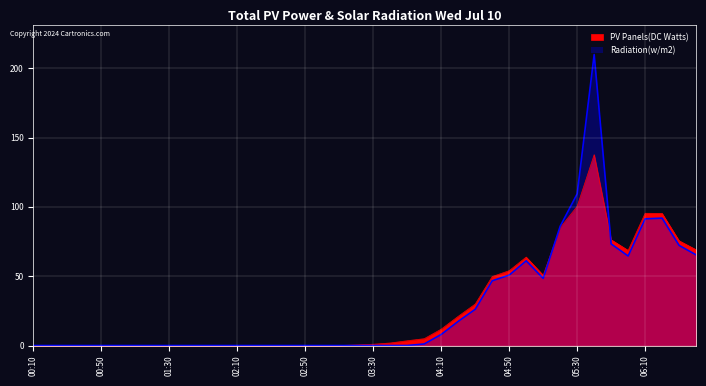

Reading left to right, extract all data points from this chart.

PV Panels(DC Watts): 0.0	0.0	0.0	0.0	0.0	0.0	0.0	0.0	0.0	0.0	0.0	0.0	0.0	0.0	0.0	0.0	0.0	0.0	0.0	0.5	0.9	1.8	3.5	5.0	11.8	21.1	29.9	49.7	54.0	63.8	50.7	85.0	100.4	137.7	76.3	68.6	95.4	95.3	75.6	69.1
Radiation(w/m2): 0.0	0.0	0.0	0.0	0.0	0.0	0.0	0.0	0.0	0.0	0.0	0.0	0.0	0.0	0.0	0.0	0.0	0.0	0.0	0.0	0.0	0.0	0.0	1.1	8.0	17.4	26.1	46.7	50.8	61.1	48.4	86.0	109.4	209.8	73.3	64.6	91.4	91.9	72.2	65.4